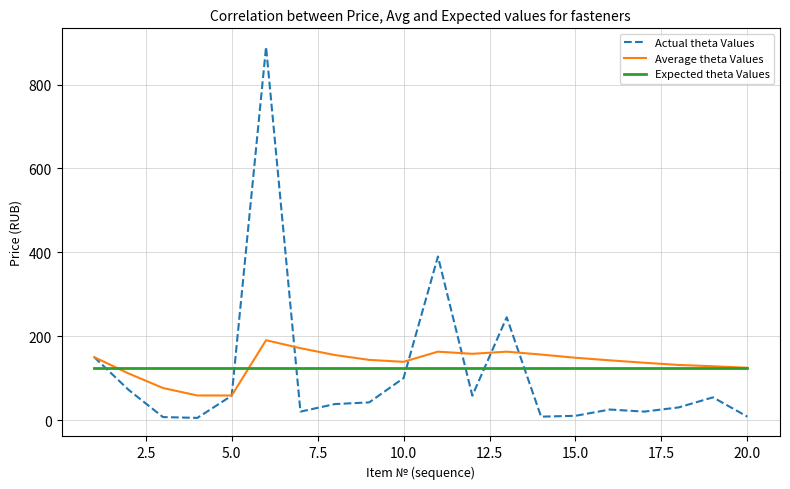

Rank the series by their maximum value, from lowest to highest.

Expected theta Values, Average theta Values, Actual theta Values